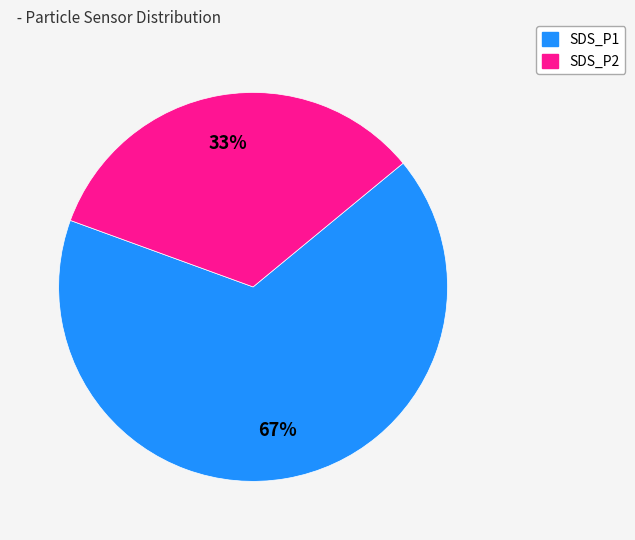

Is the sum of SDS_P2 and SDS_P1 greater than half?

Yes